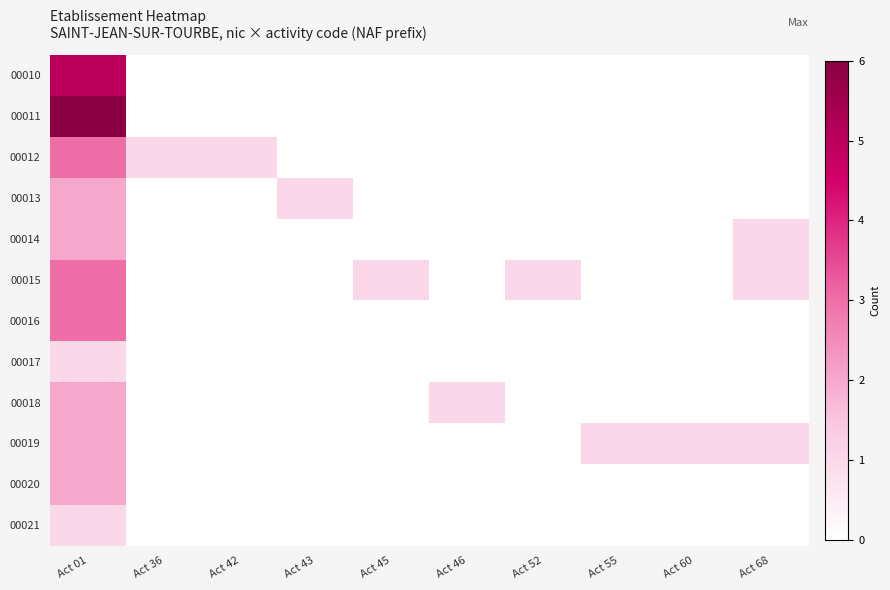

List the series in order of their peak value, highest first.

00011, 00010, 00012, 00015, 00016, 00013, 00014, 00018, 00019, 00020, 00017, 00021